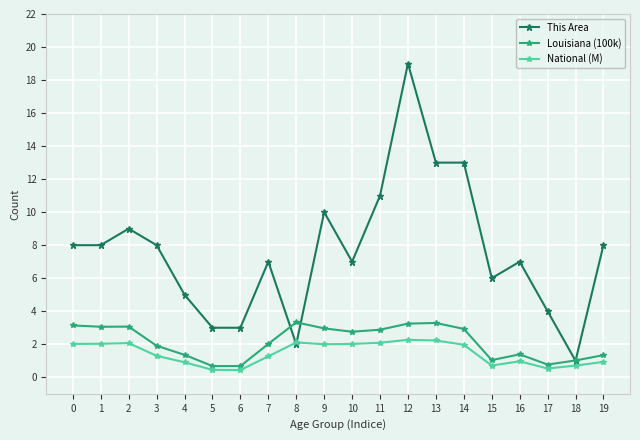

What is the total value across all series at 6?

4.1